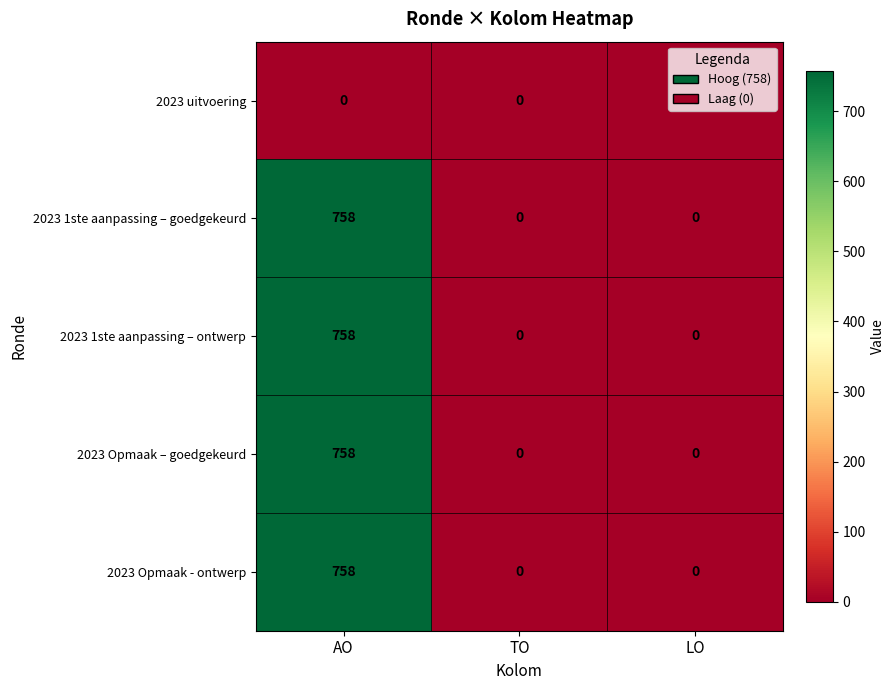

Is it true that 2023 uitvoering equals 0 at LO?

True